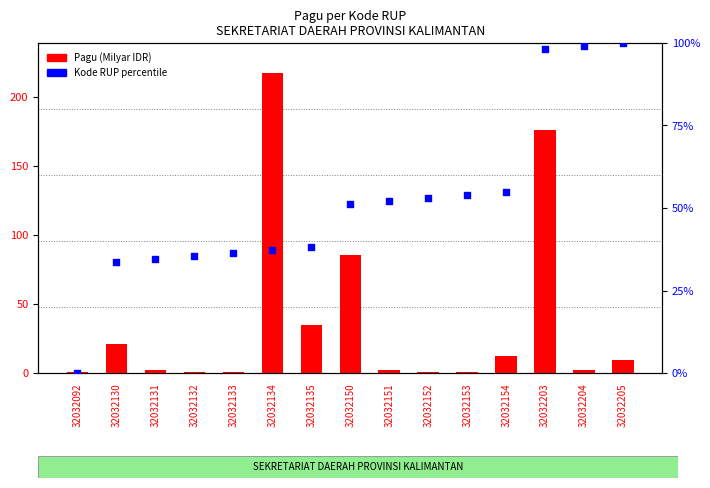

What is the total value across all series at 32032203?

274.2